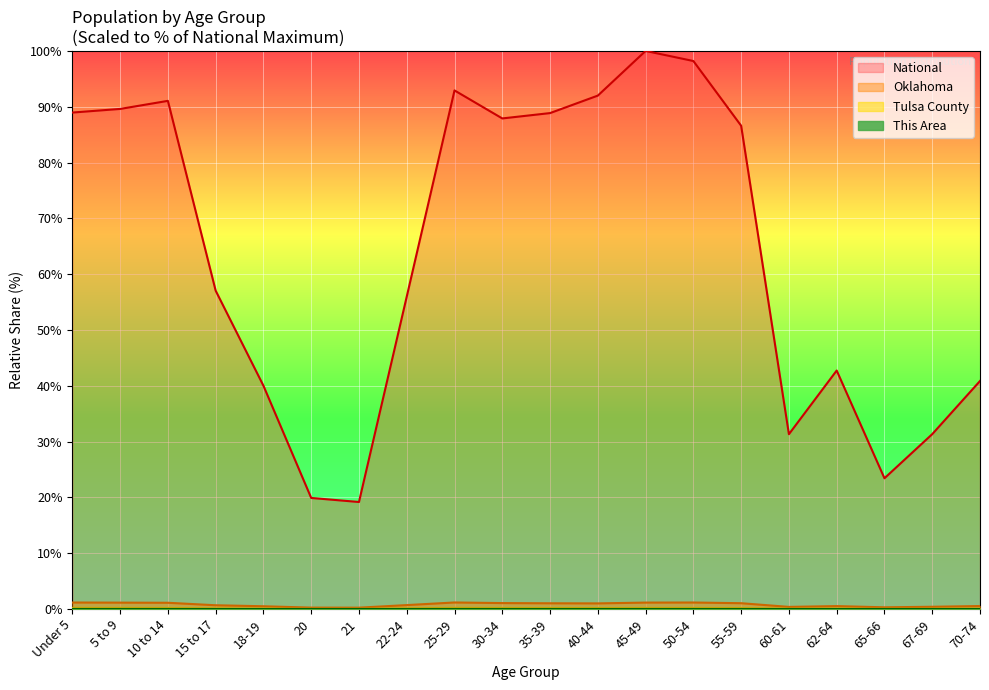

What is the value of the Tulsa County point at the 12th from the left?

0.2